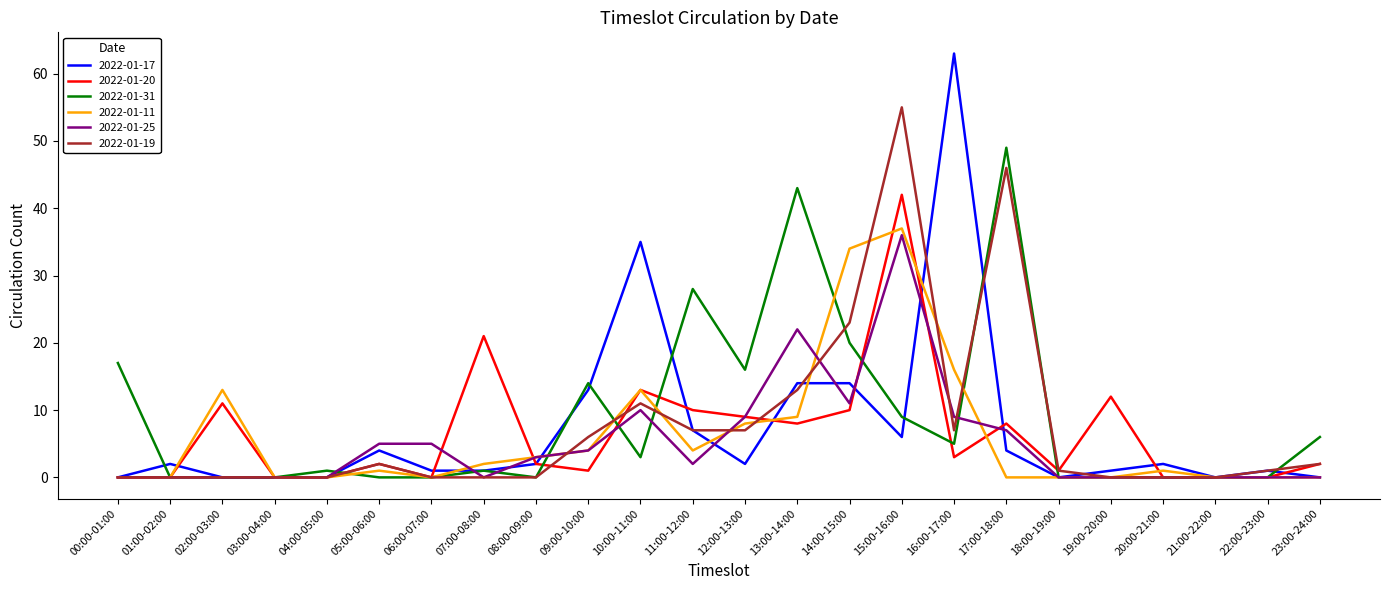

The value of 2022-01-17 at 12:00-13:00 is 2. True or false?

True